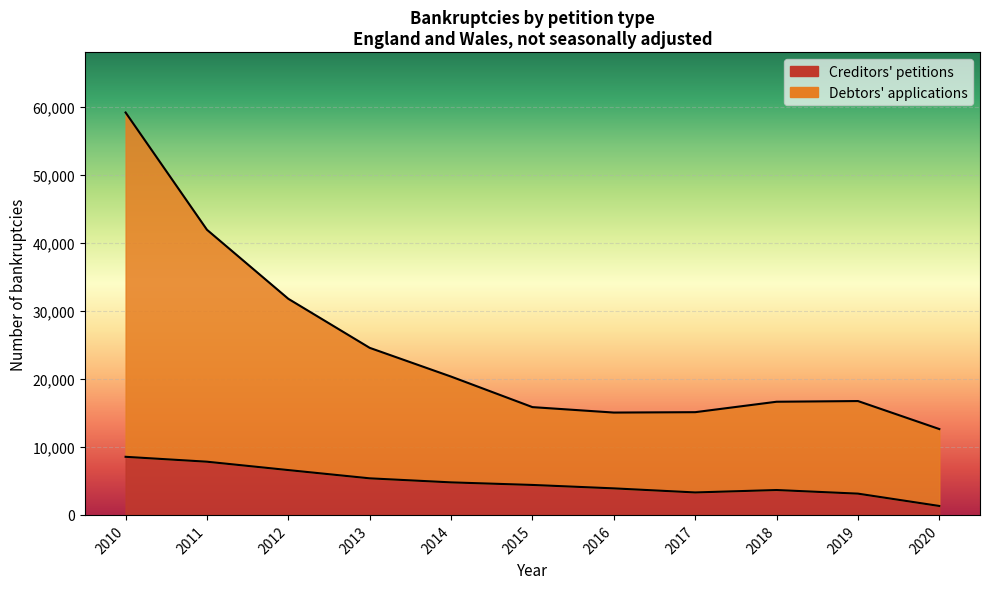

Which series has the largest range (max minus min)?

Debtors' applications